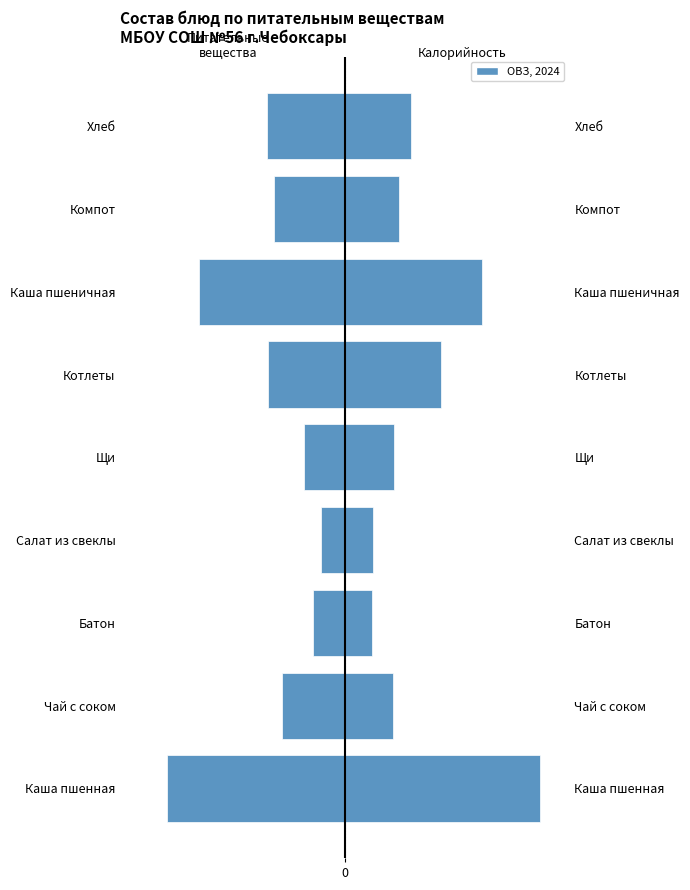

What is the difference between the Калорийность / 5 values at Салат из свеклы and Каша пшенная?

65.8